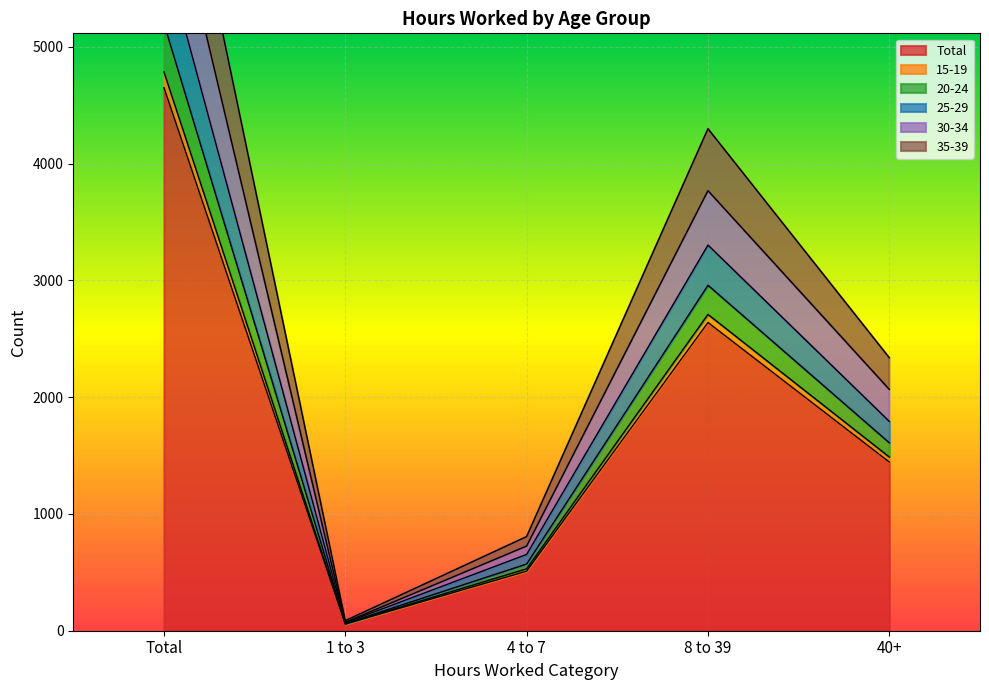

How many interior local valleys does the 25-29 series have?

1